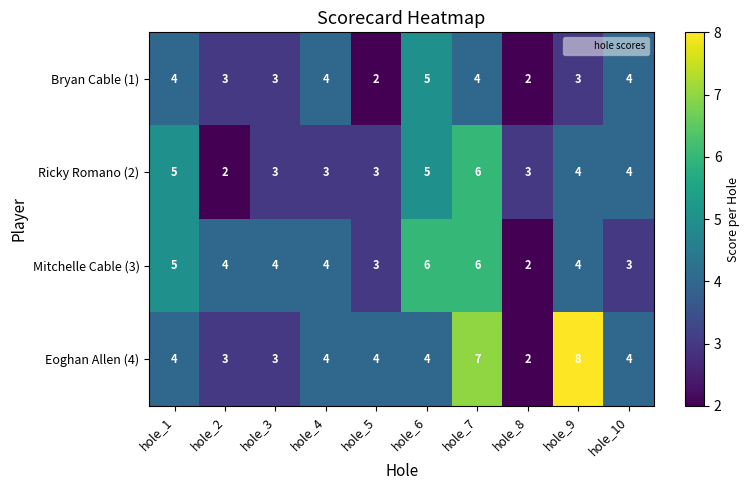

What is the difference between the maximum and minimum values in the Mitchelle Cable (3) series?

4